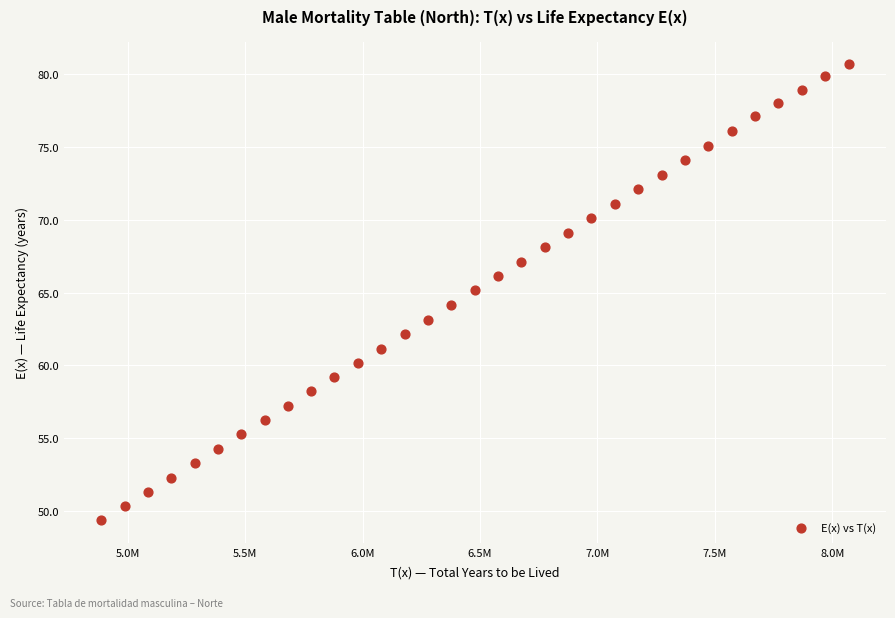

What is the range of Y values (max minus min)?

31.3